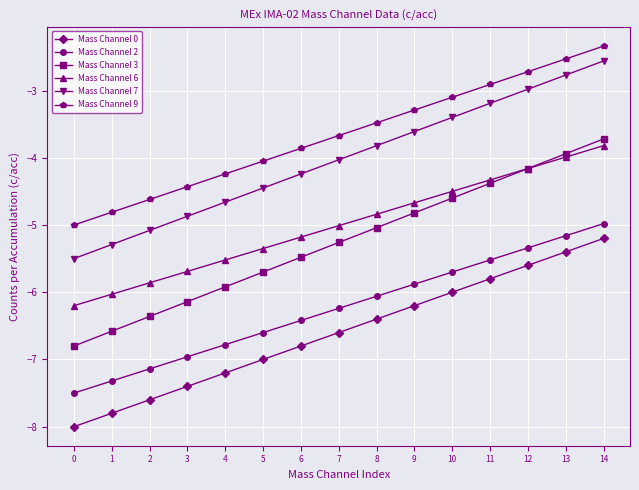

Is the value of Mass Channel 2 at 11 greater than the value of Mass Channel 7 at 7?

No